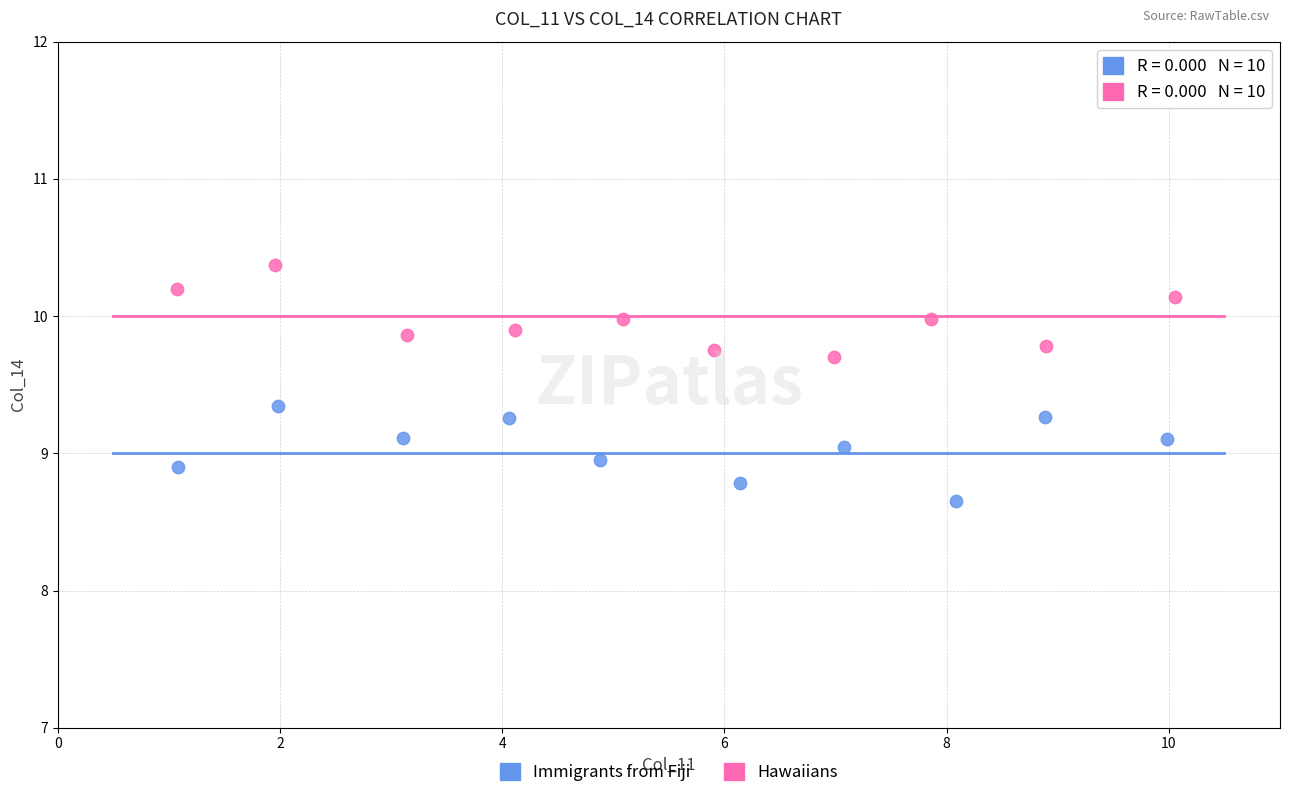

Which series reaches the maximum Y coordinate?

Hawaiians